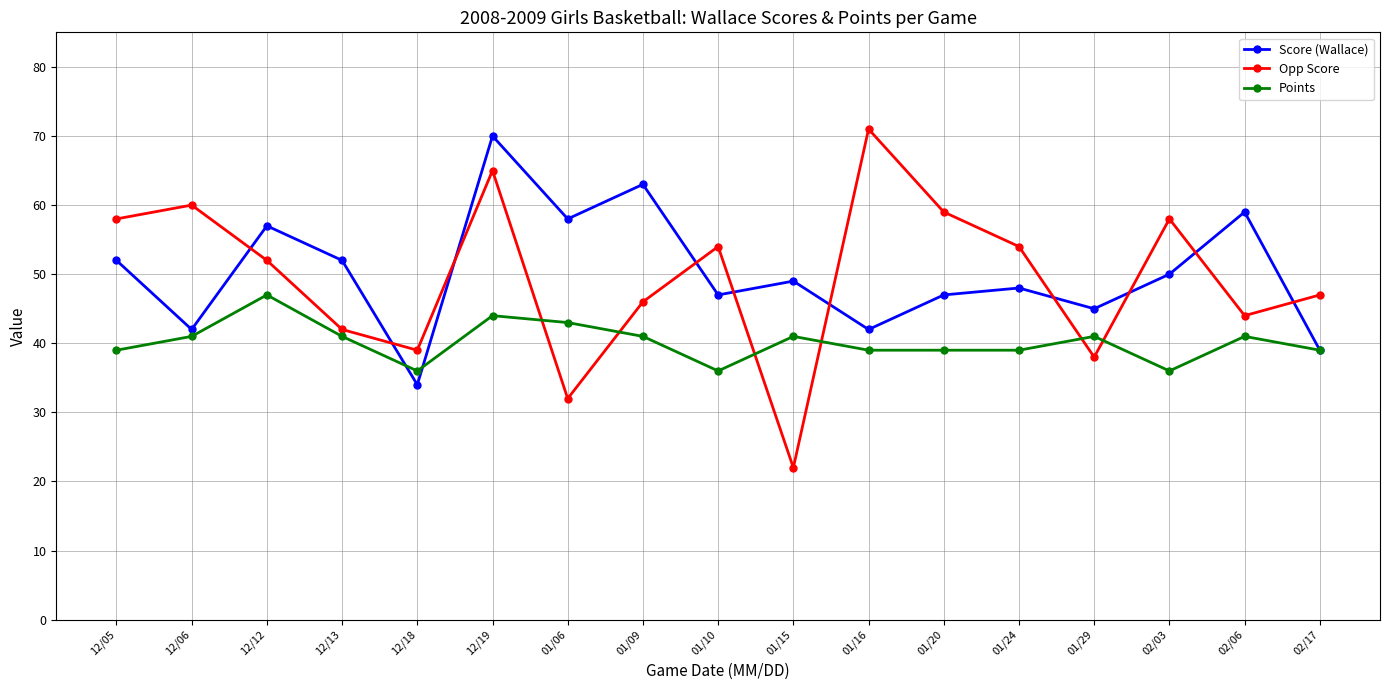

What is the difference between the highest and lowest values at 02/03?

22